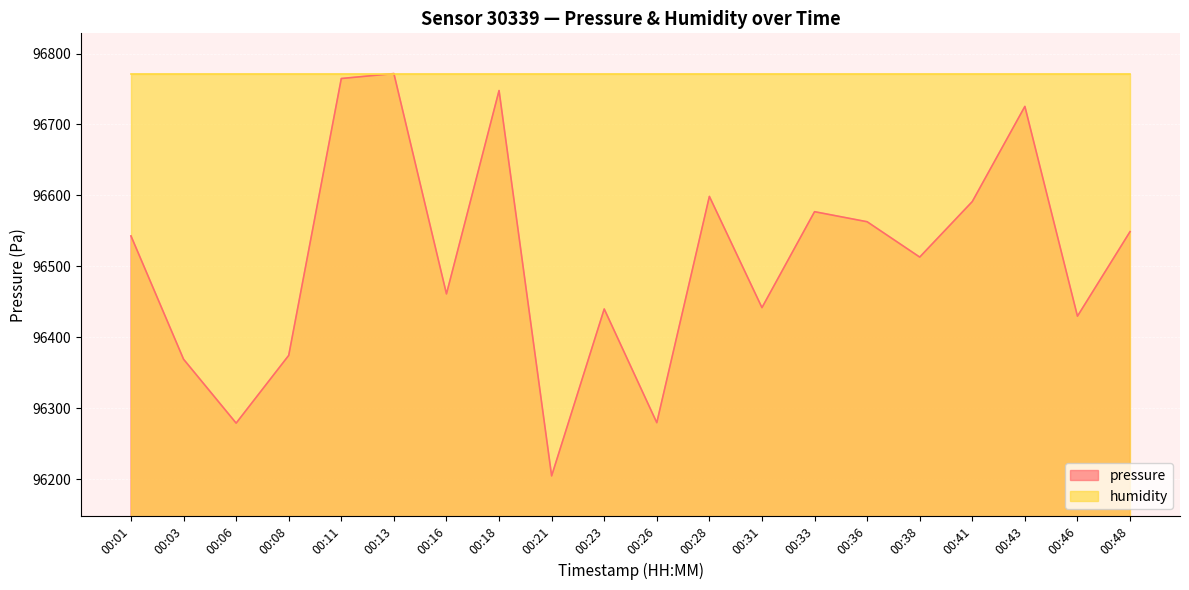

At which category does the chart reach its peak across all series?

00:13